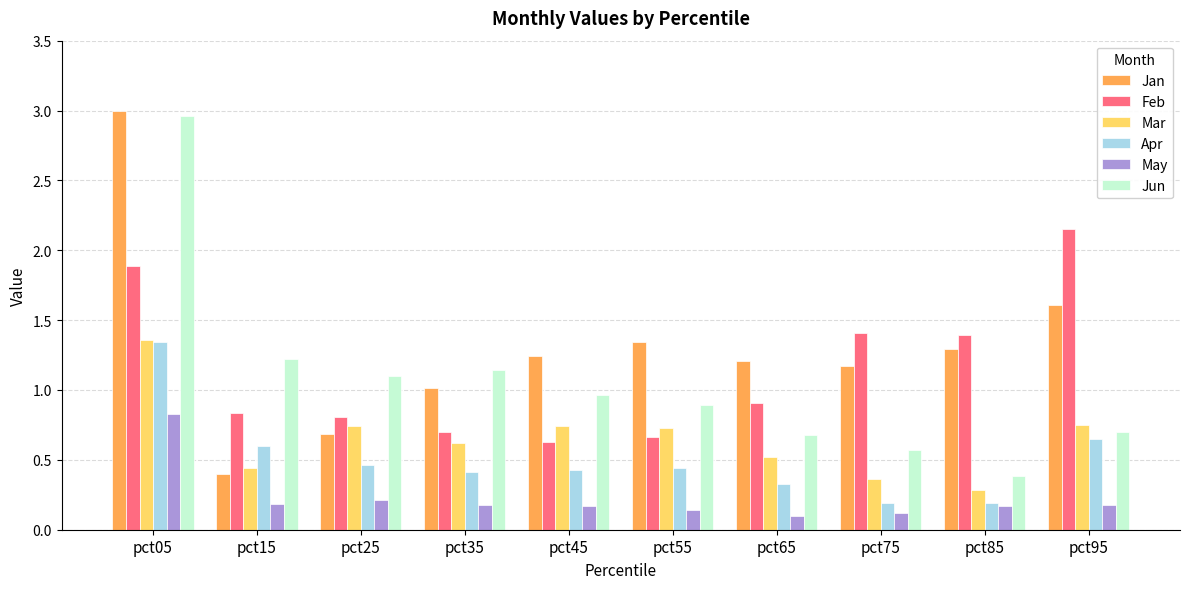

Which series changed the most between pct05 and pct75?

Jun